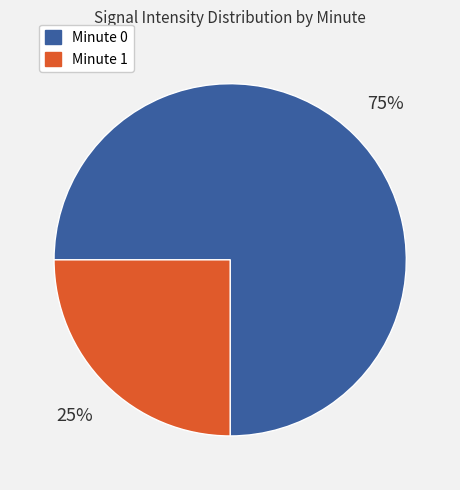

Rank the categories by value from lowest to highest.

Minute 1, Minute 0